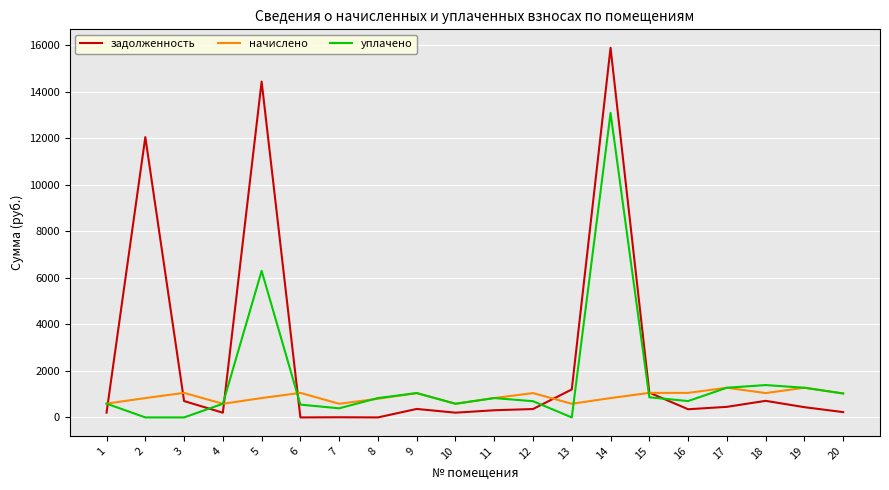

What is the maximum value shown in the chart?

15884.6